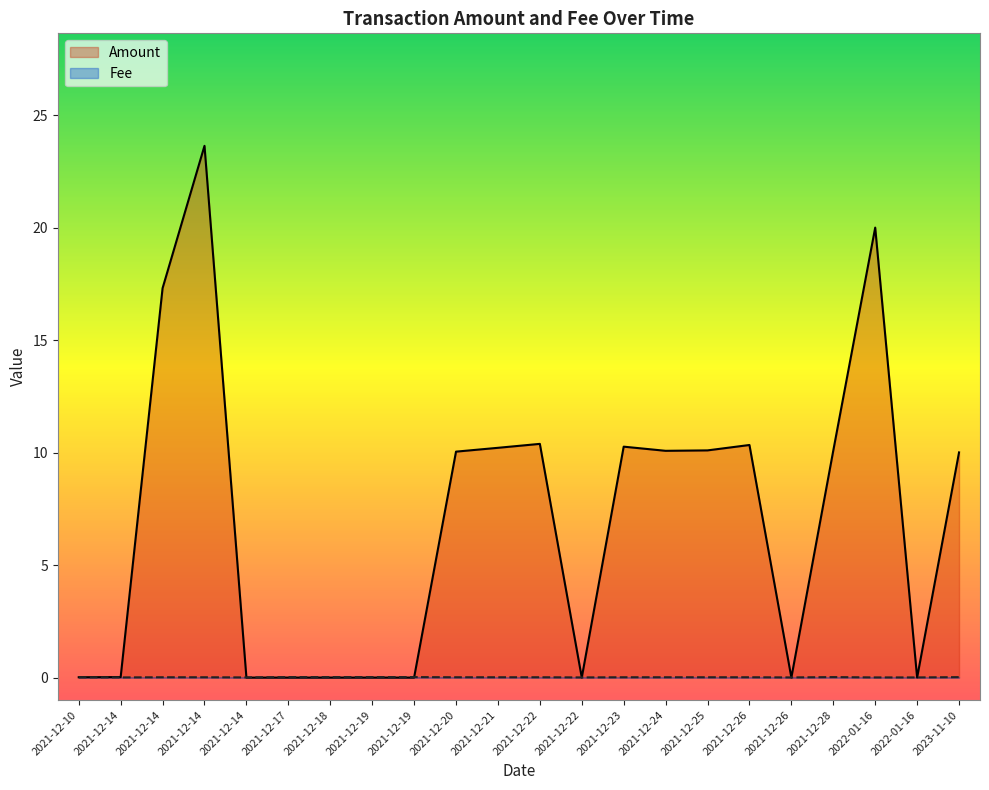

At how many categories does at least one series exceed 22?

1